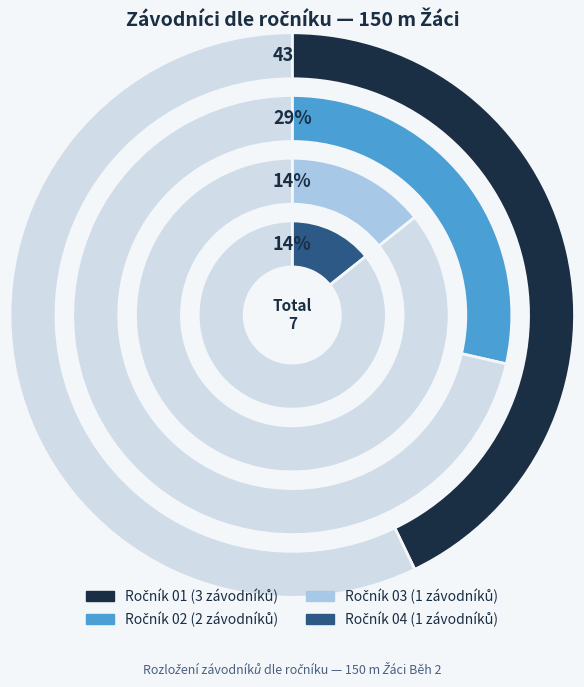

How many slices are in this pie chart?

5